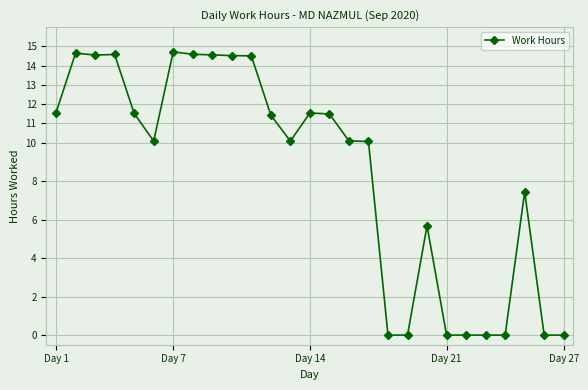

What is the difference between the maximum and minimum values?

14.7